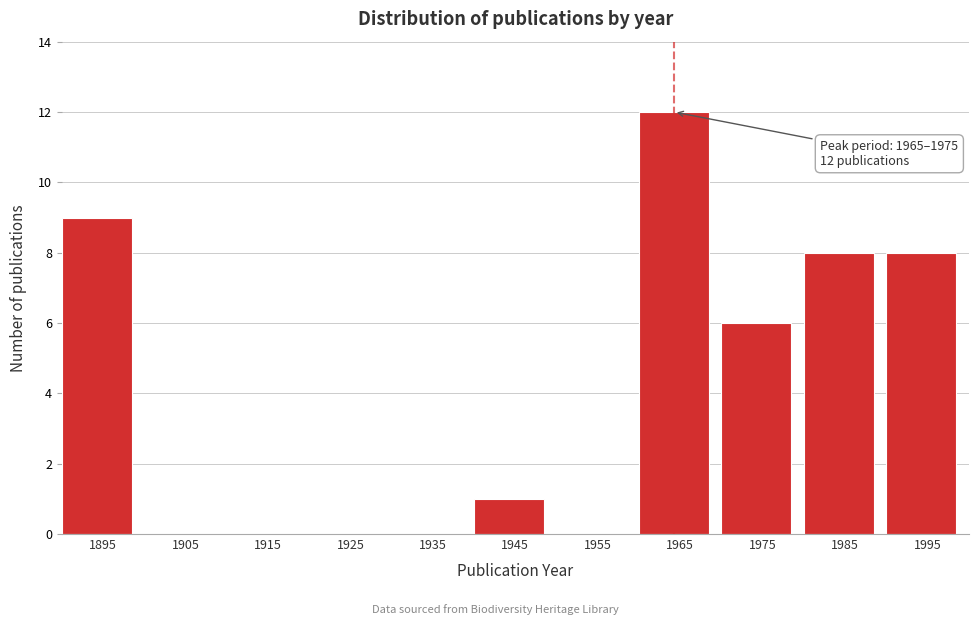

Reading left to right, list all the values displayed in this chart.

1895=9	1905=0	1915=0	1925=0	1935=0	1945=1	1955=0	1965=12	1975=6	1985=8	1995=8